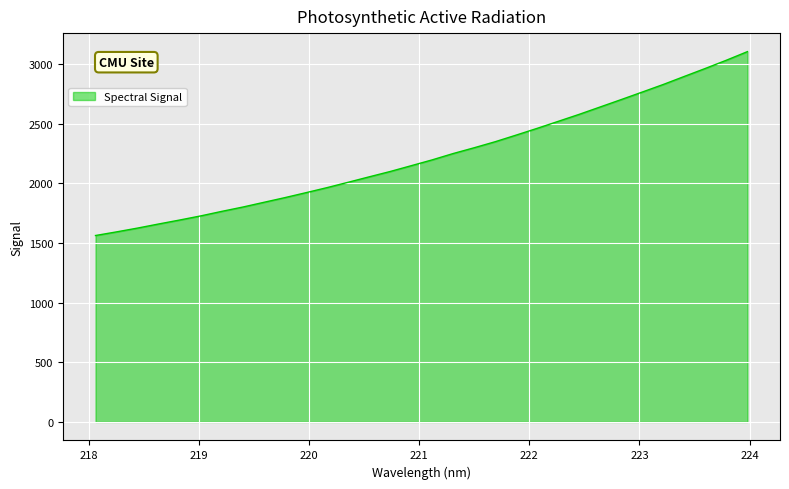

What is the minimum value shown in the chart?

1563.4